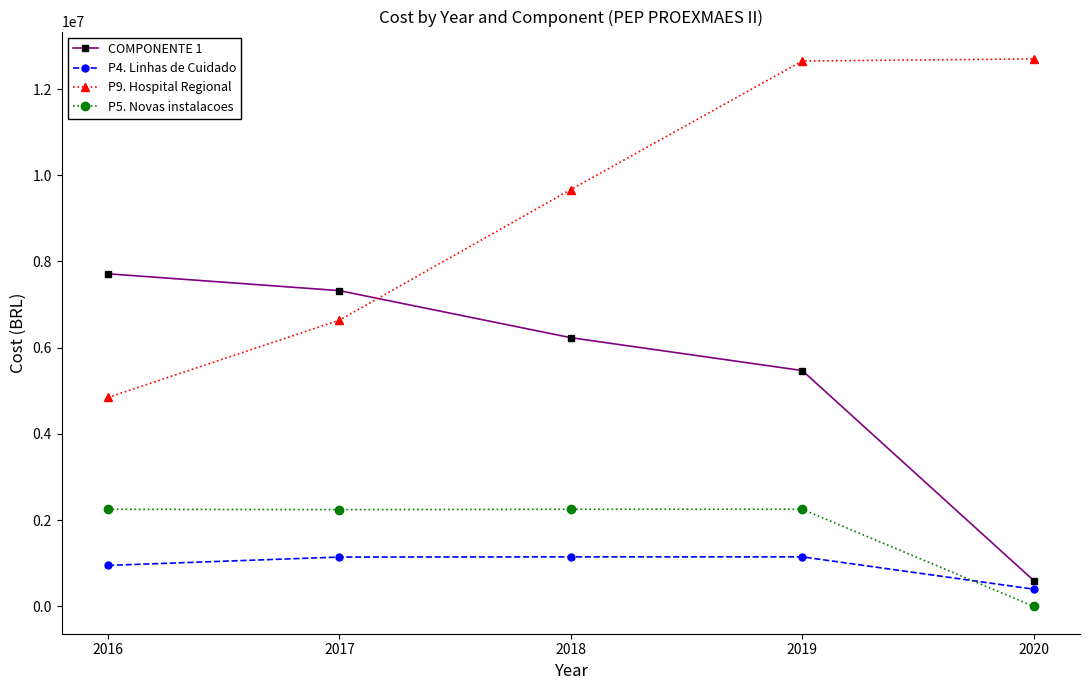

The value of P5. Novas instalacoes at 2019 is 1109254.5. True or false?

False